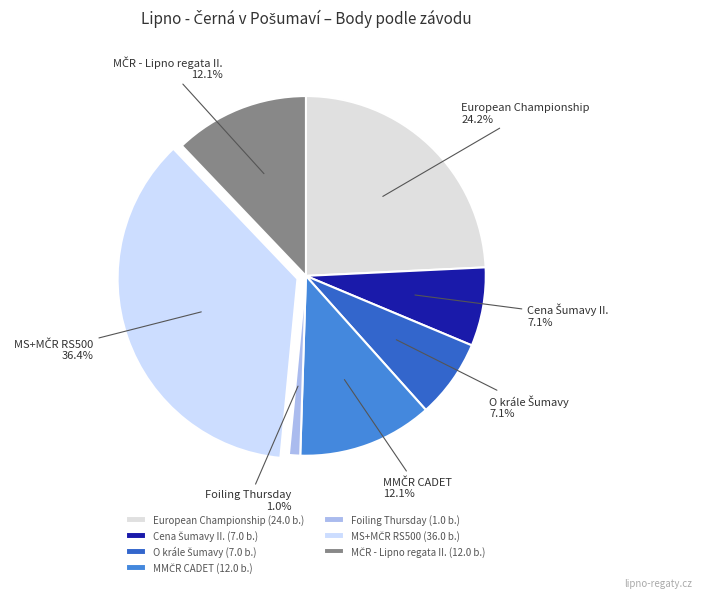

To the nearest percent, what is the average slice percentage?

14%